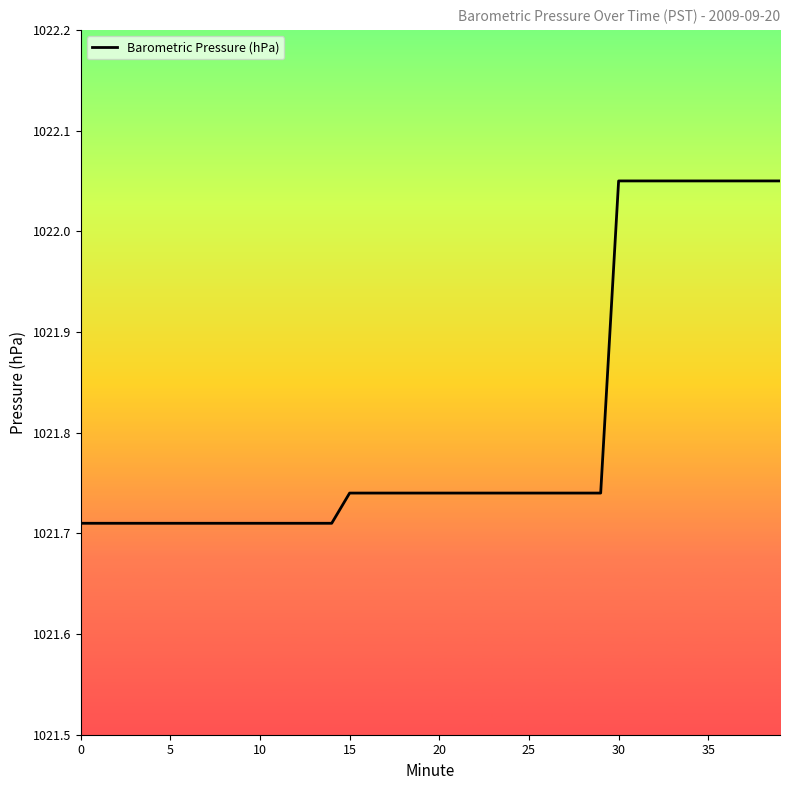

The chart shows a value of 1518.7 at 15. True or false?

False